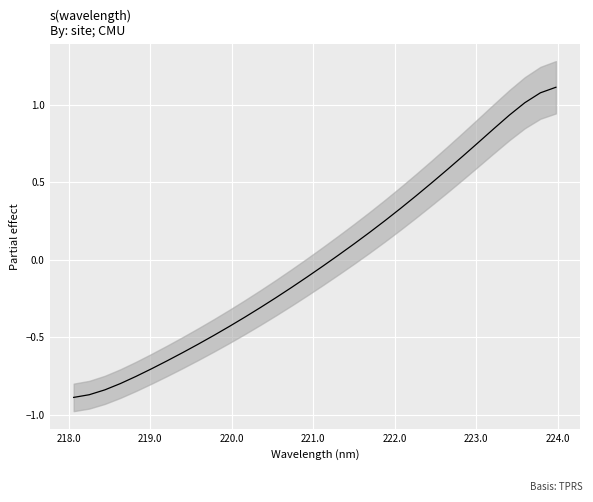

True or false: the data shows -1.2 at 217.0.

False